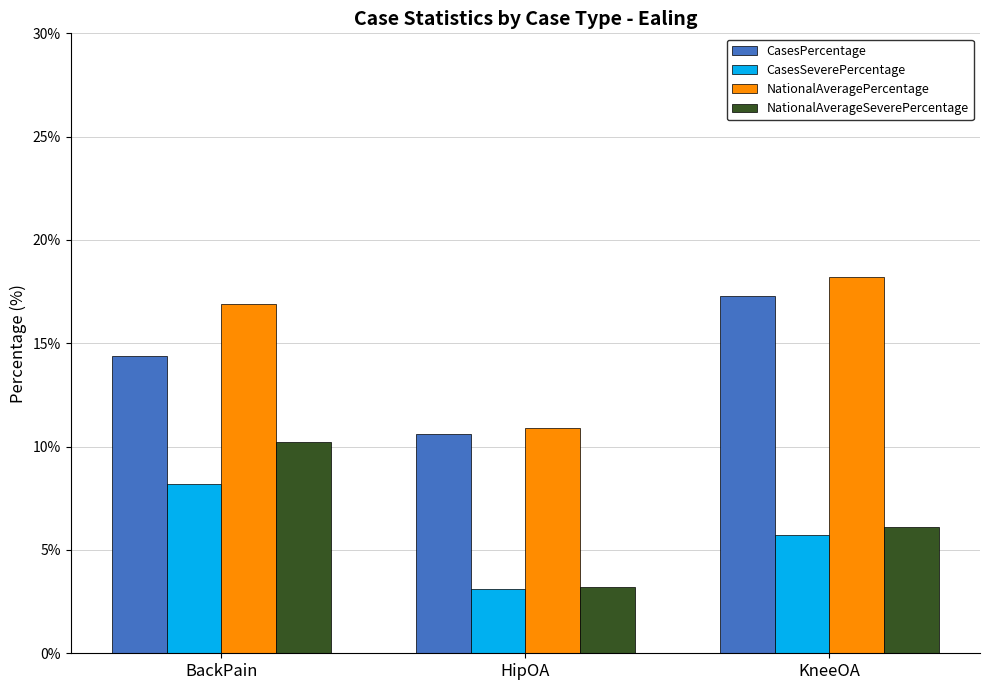

How many bars are there in total?

12